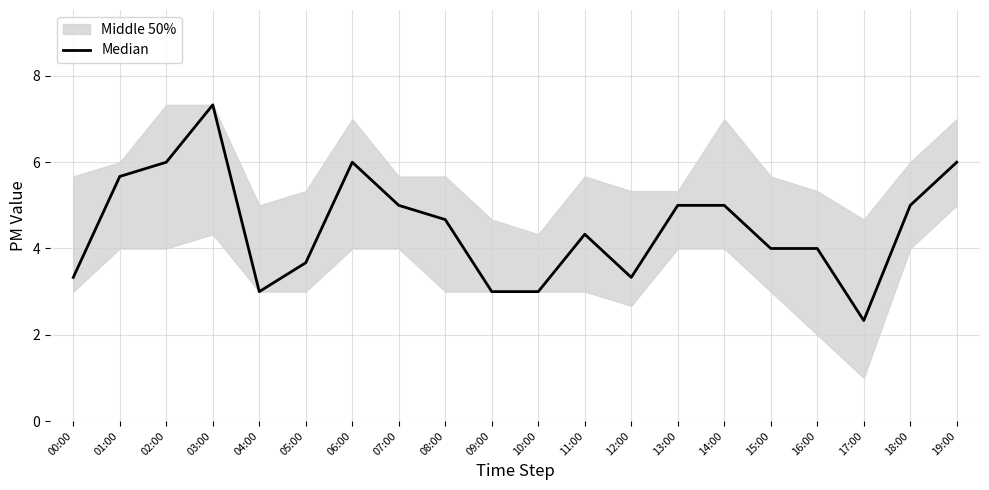

Where is the data nearest to the value 4?

15:00